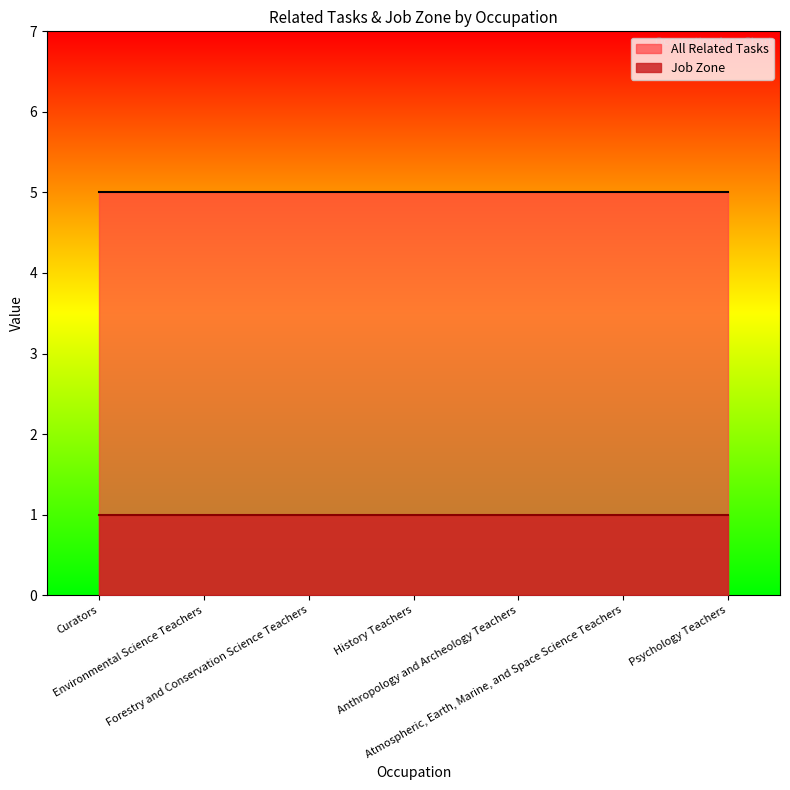

What is the smallest value displayed?

1